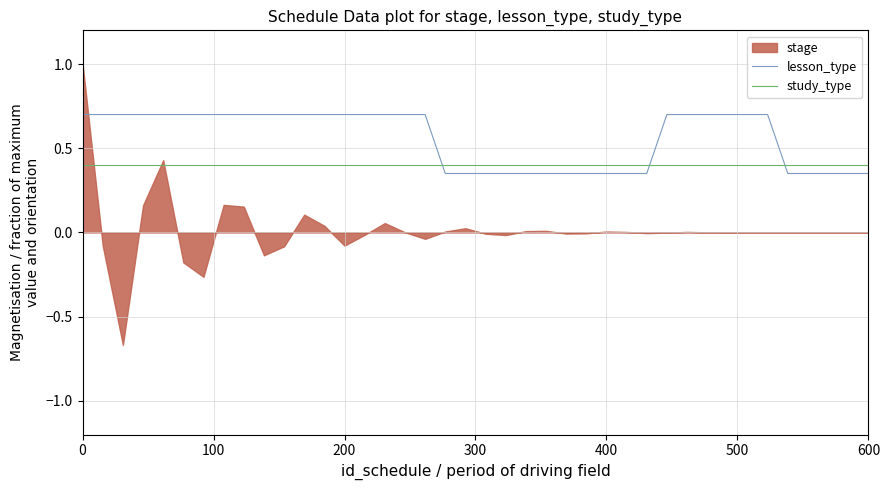

How many times do lesson_type and study_type cross each other?

3